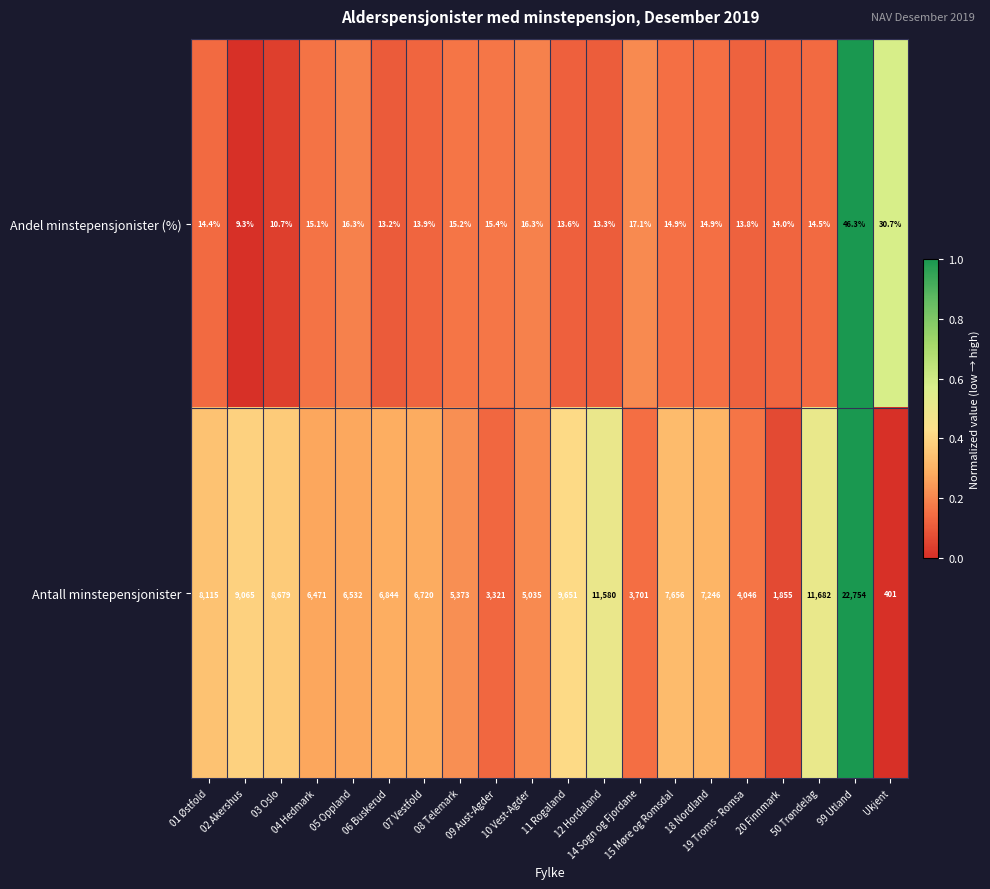

What is the difference between the highest and lowest values at 20 Finnmark?

1841.0